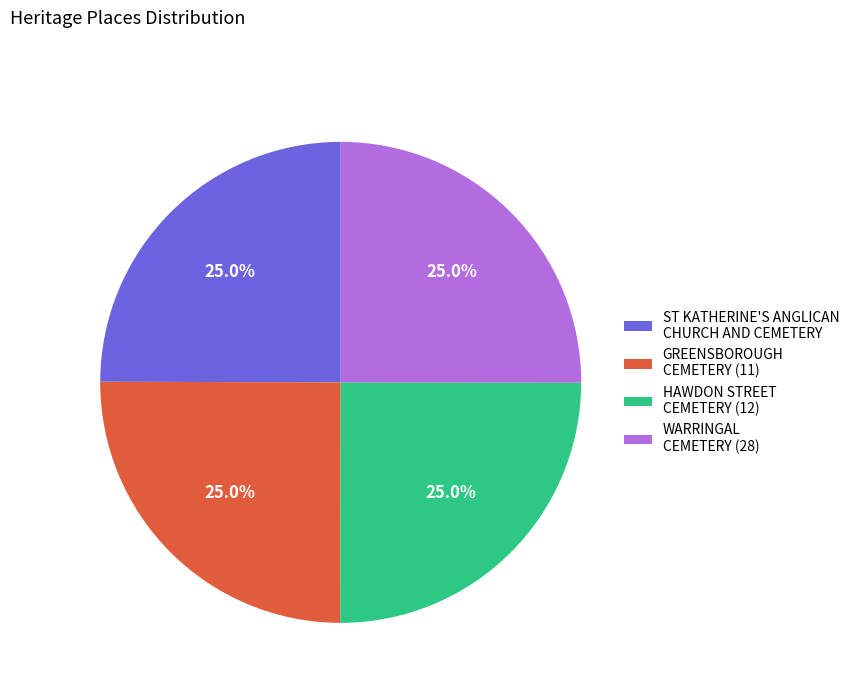

What is the total percentage of ST KATHERINE'S ANGLICAN CHURCH AND CEMETERY and HAWDON STREET CEMETERY (12)?

50.0%